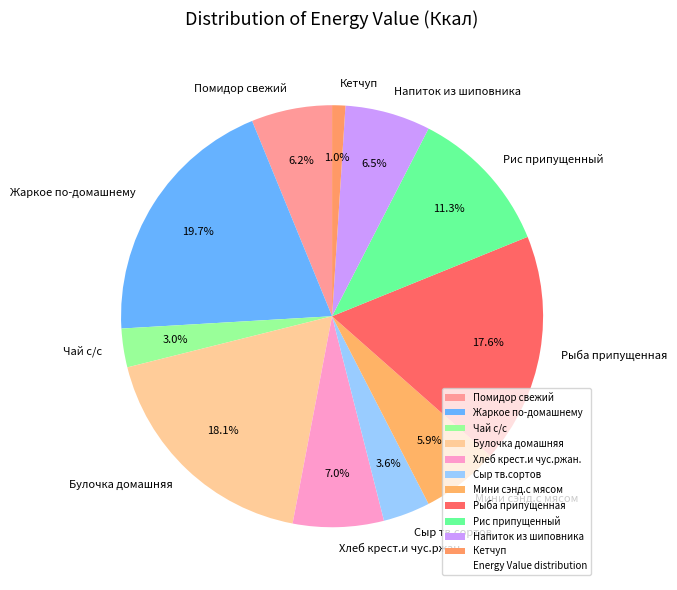

To the nearest percent, what is the combined percentage of Рис припущенный and Чай с/с?

14%